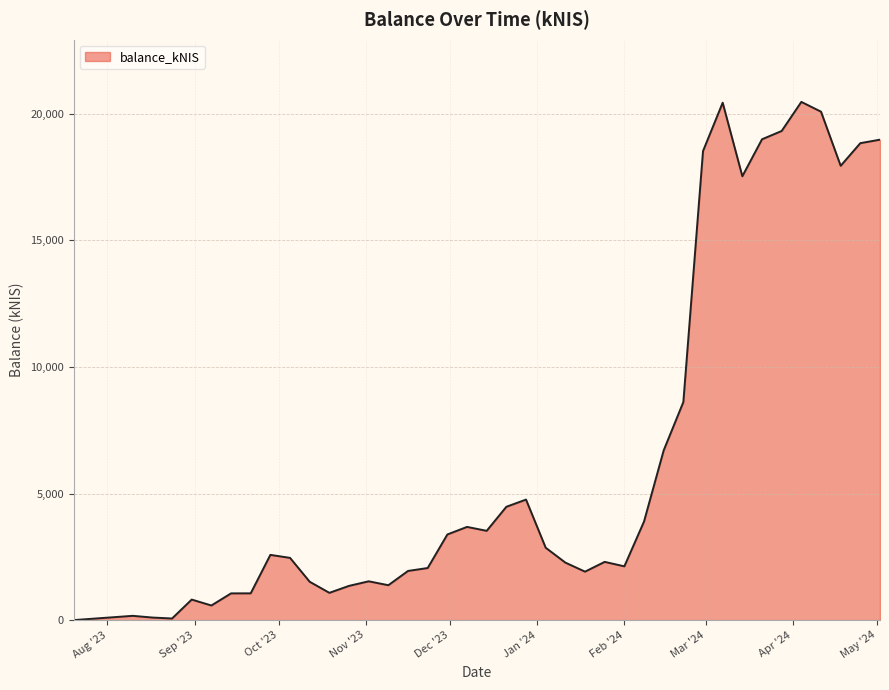

What is the maximum value shown in the chart?

20469.8